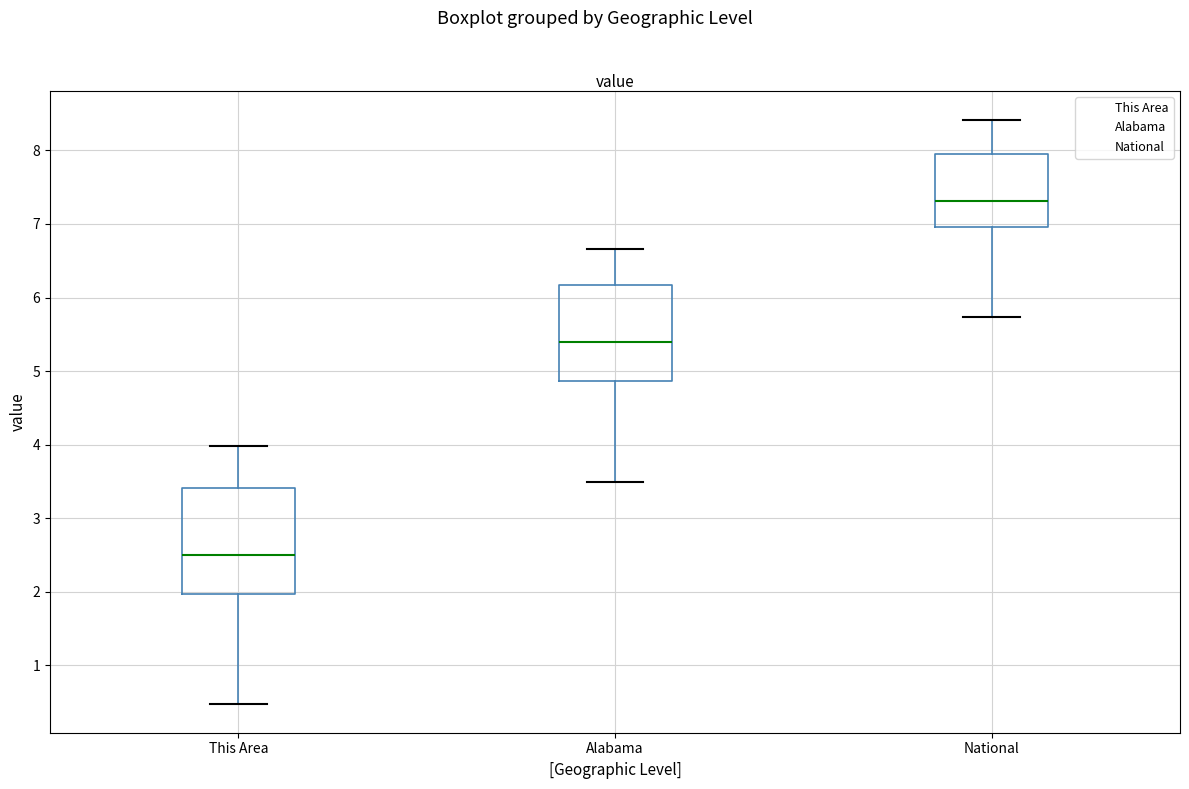

Reading left to right, read every box against the y-axis: the position of its median line, the range the box covers, and the ends of its whiskers. The values are not printed on the chart, so give them approximately, as read against the axis.

This Area: median 2.5, box 2.0 to 3.4, whiskers 0.5 to 4.0
Alabama: median 5.4, box 4.9 to 6.2, whiskers 3.5 to 6.7
National: median 7.3, box 7.0 to 7.9, whiskers 5.7 to 8.4